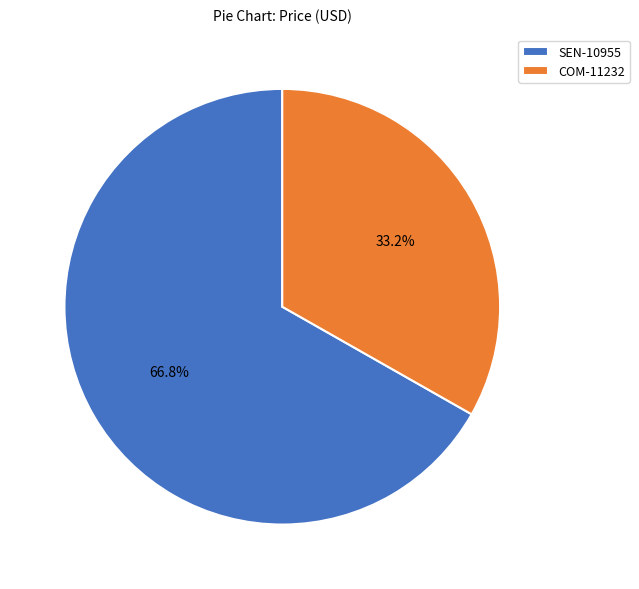

The COM-11232 slice represents 33% of the pie. True or false?

True